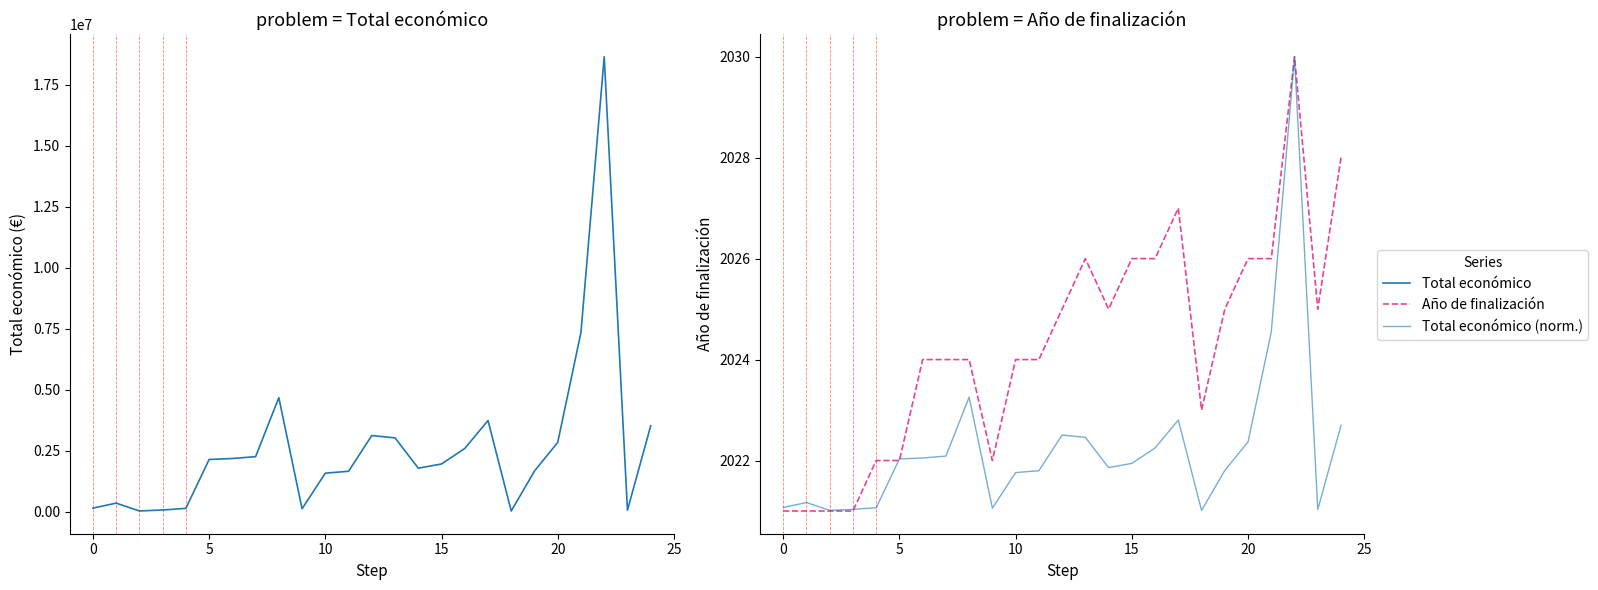

Reading right to left, list all the values displayed in this chart.

Total económico: 3518661.0	60000.0	18656636.0	7352422.0	2839669.0	1664600.0	25640.0	3736434.0	2589384.0	1954580.0	1782371.0	3024537.0	3119601.0	1655288.0	1576774.0	117428.0	4674626.0	2254468.0	2179363.0	2138337.0	133702.0	67361.0	26919.0	348210.0	144750.0
Año de finalización: 2028.0	2025.0	2030.0	2026.0	2026.0	2025.0	2023.0	2027.0	2026.0	2026.0	2025.0	2026.0	2025.0	2024.0	2024.0	2022.0	2024.0	2024.0	2024.0	2022.0	2022.0	2021.0	2021.0	2021.0	2021.0
Total económico (norm.): 2022.7	2021.0	2030.0	2024.5	2022.4	2021.8	2021.0	2022.8	2022.2	2021.9	2021.9	2022.5	2022.5	2021.8	2021.8	2021.1	2023.3	2022.1	2022.1	2022.0	2021.1	2021.0	2021.0	2021.2	2021.1